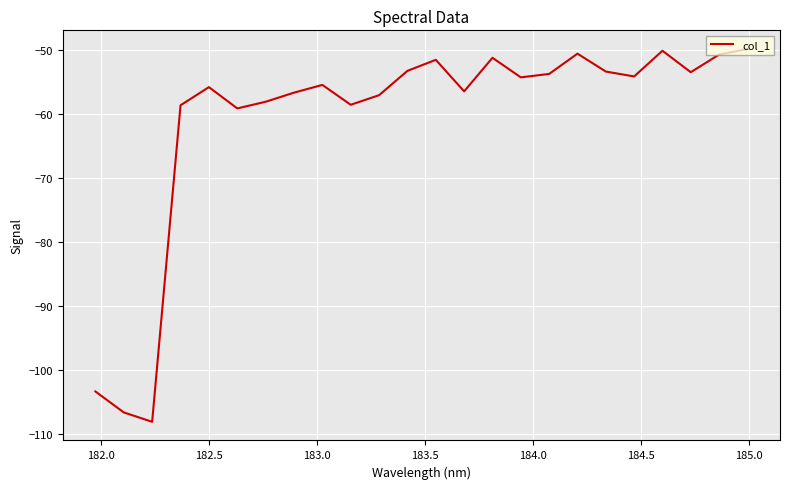

What is the minimum value shown in the chart?

-108.2